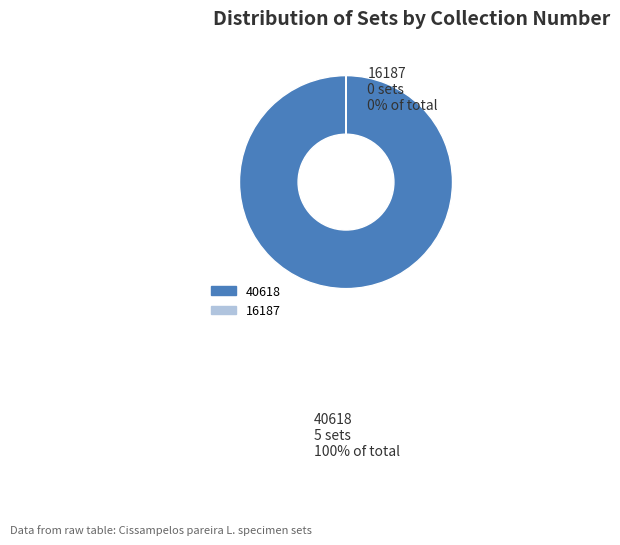

Is there any slice that represents more than half of the pie?

Yes